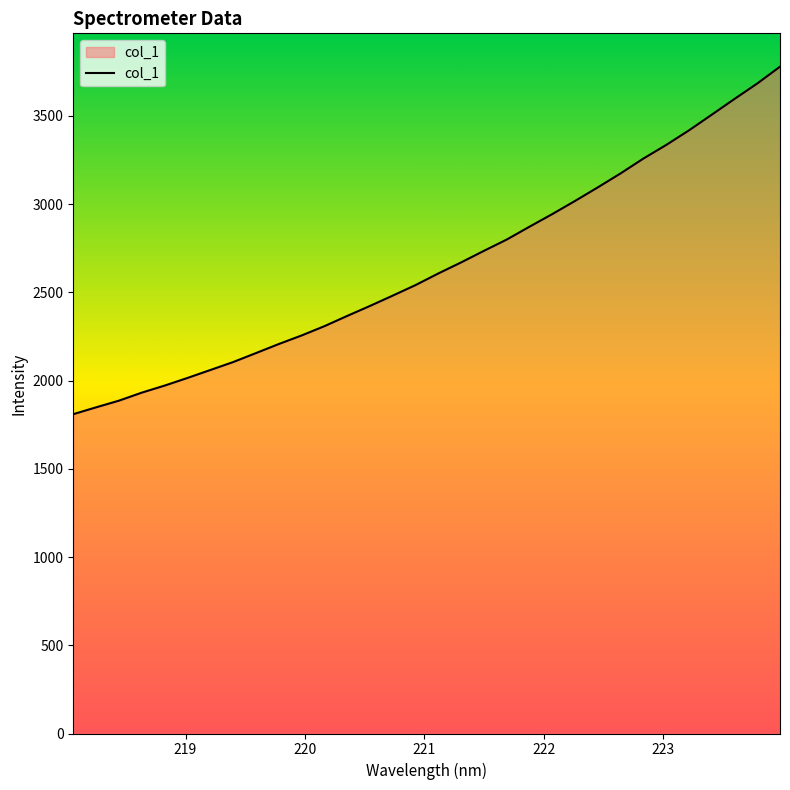

What is the maximum value shown in the chart?

3778.7